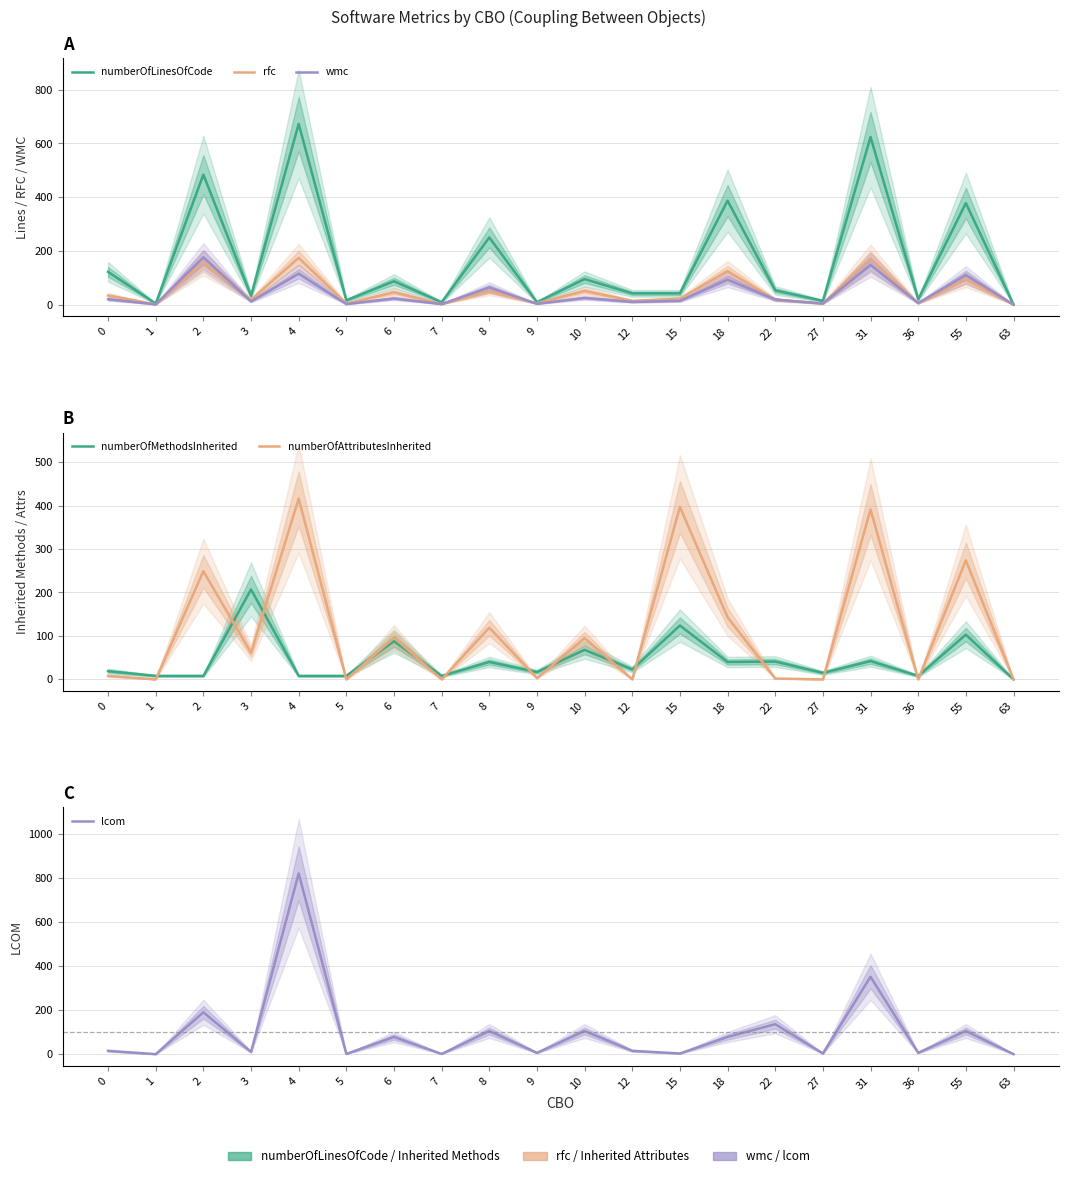

What is the value of the rfc point at the 1st from the left?

34